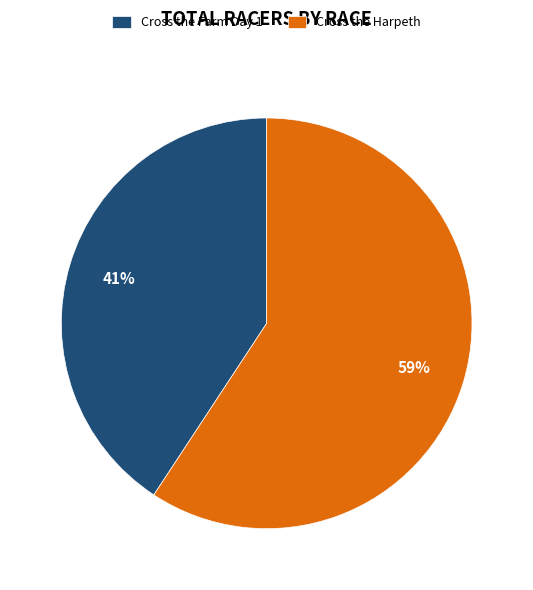

How many slices are in this pie chart?

2